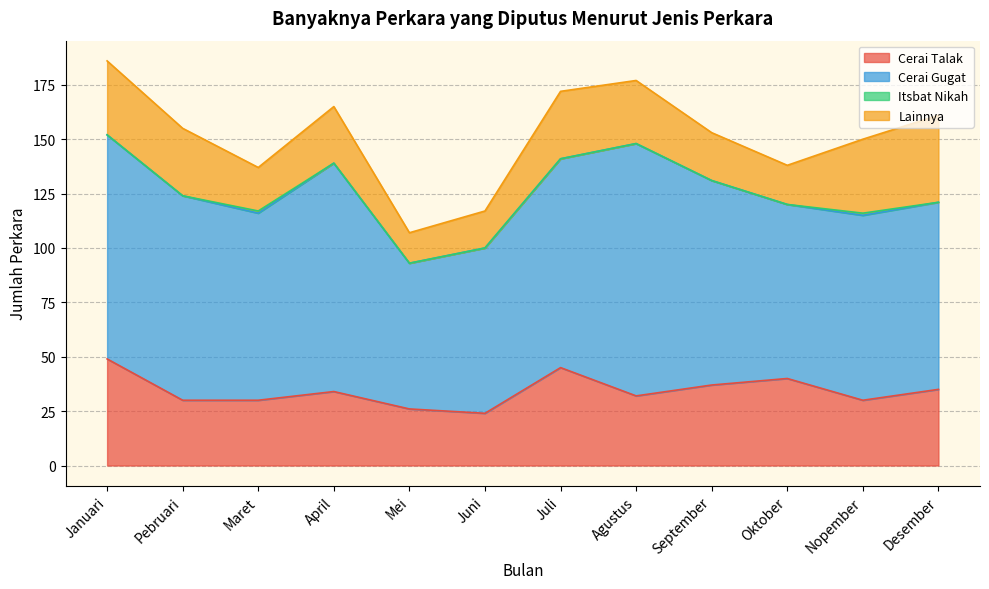

Reading right to left, what are all the values shown in this chart?

Cerai Talak: 35	30	40	37	32	45	24	26	34	30	30	49
Cerai Gugat: 86	85	80	94	116	96	76	67	105	86	94	103
Itsbat Nikah: 0	1	0	0	0	0	0	0	0	1	0	0
Lainnya: 40	34	18	22	29	31	17	14	26	20	31	34